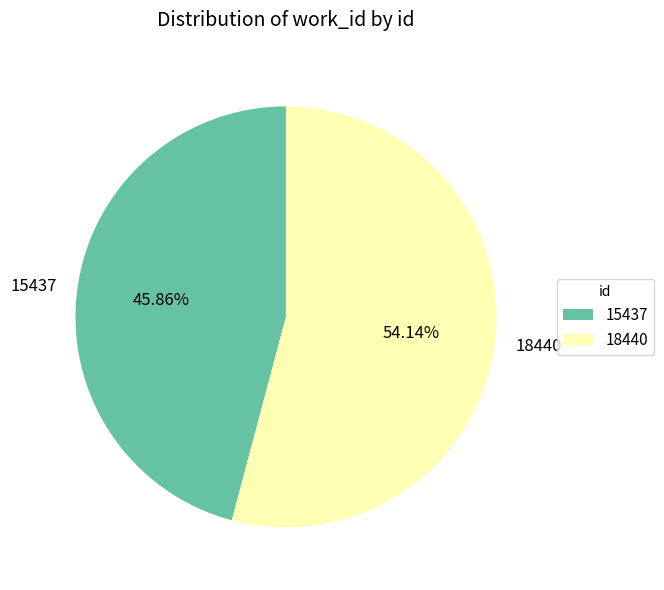

Approximately how many times larger is the value at 15437 compared to 18440?

0.8